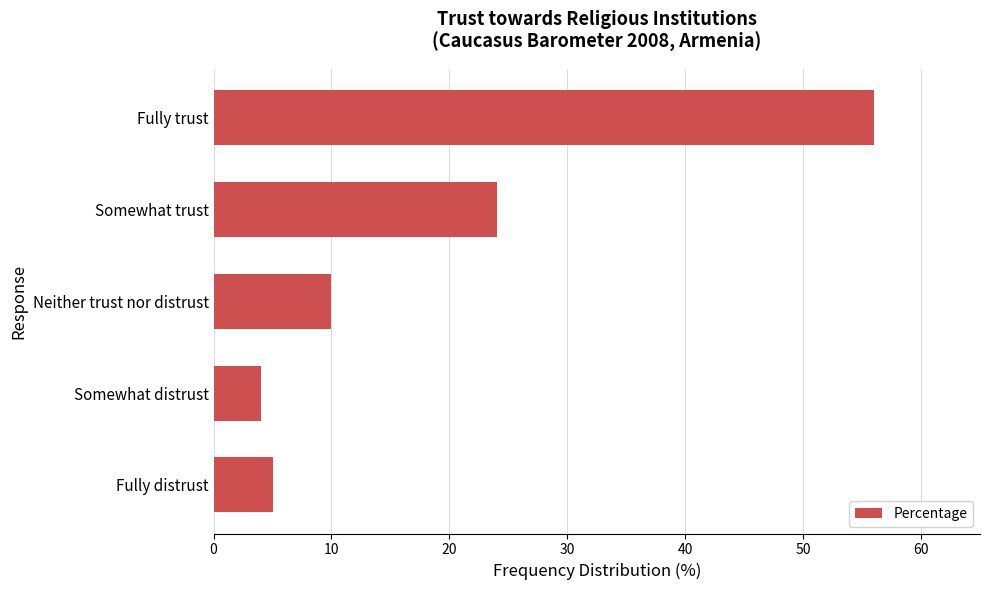

Which label corresponds to the smallest value in the chart?

Somewhat distrust